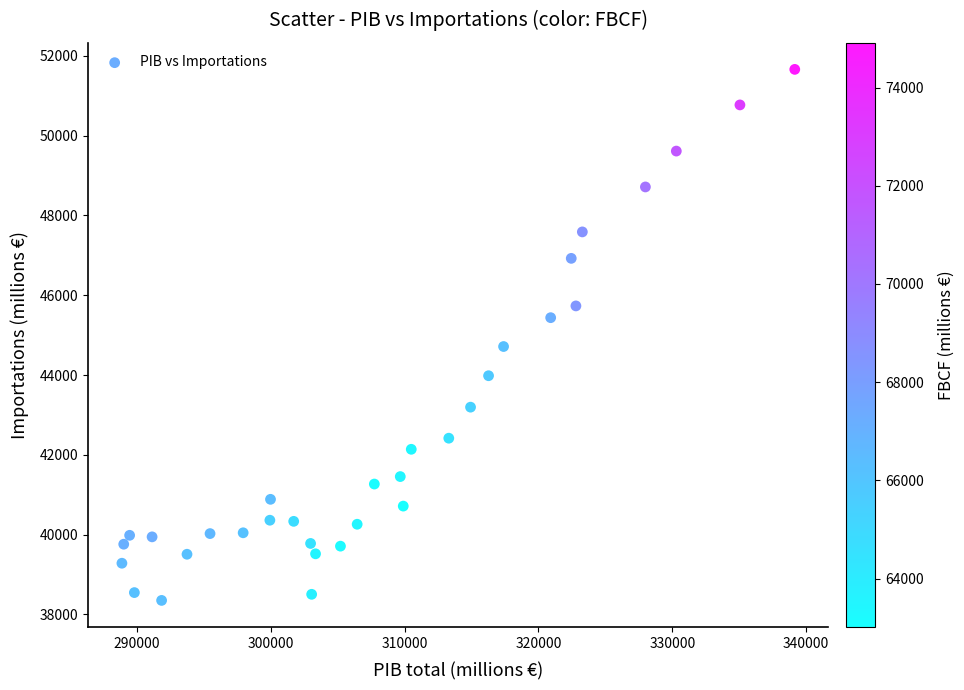

What is the range of Y values (max minus min)?

13311